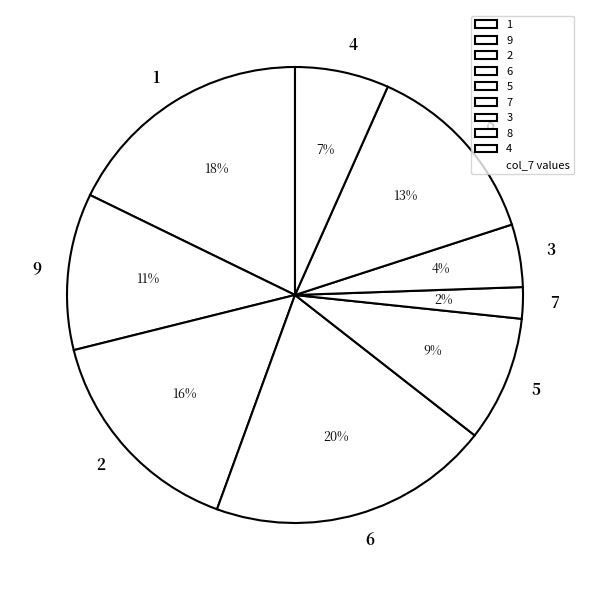

To the nearest percent, what percentage of the pie is 7?

2%